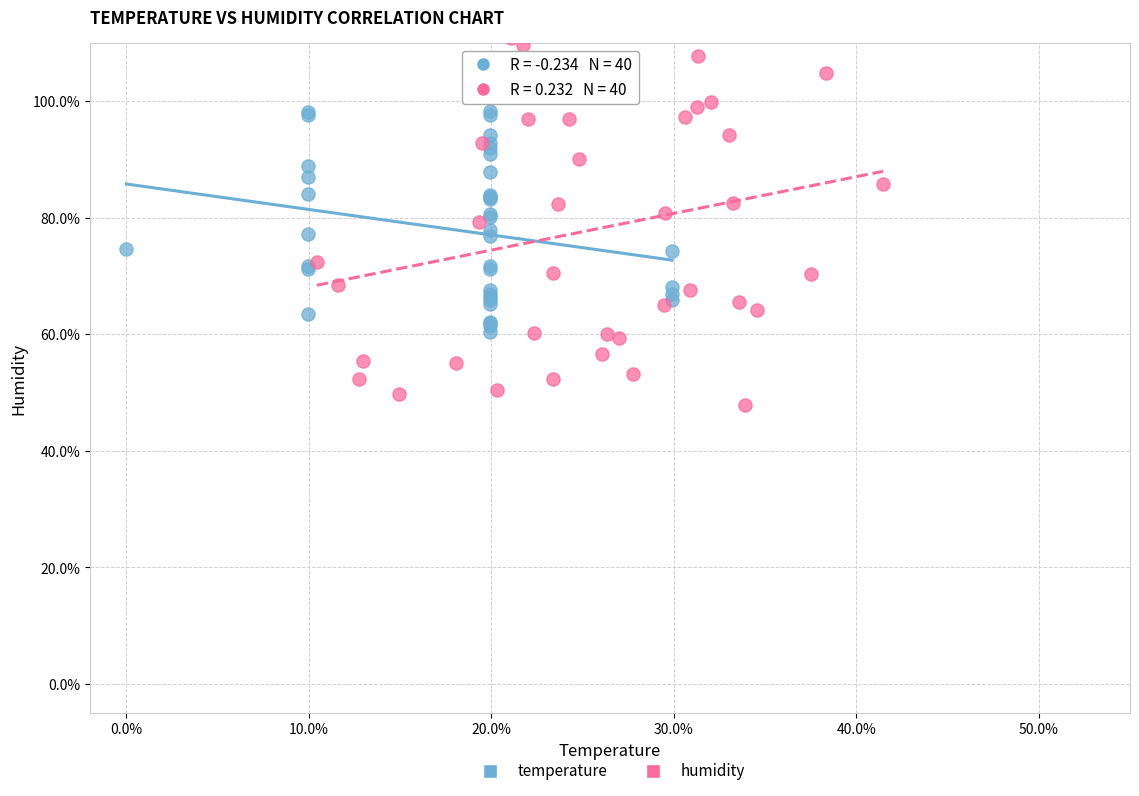

What are all the series names shown in the legend?

temperature, humidity